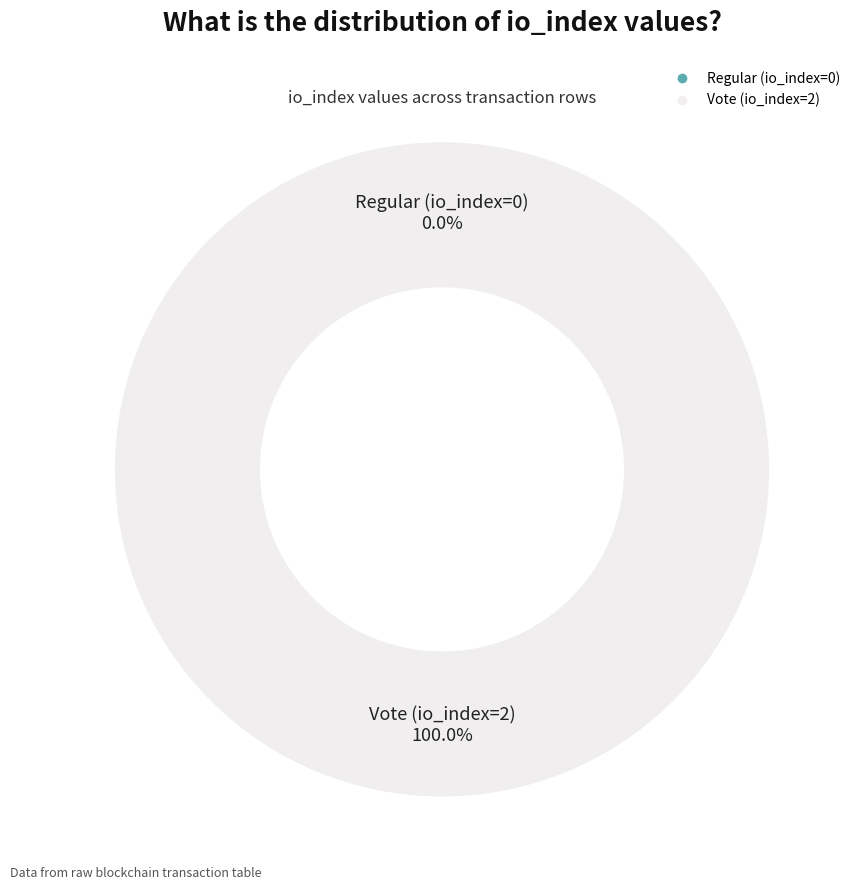

Is it true that Regular (io_index=0) is 0% of the pie?

True